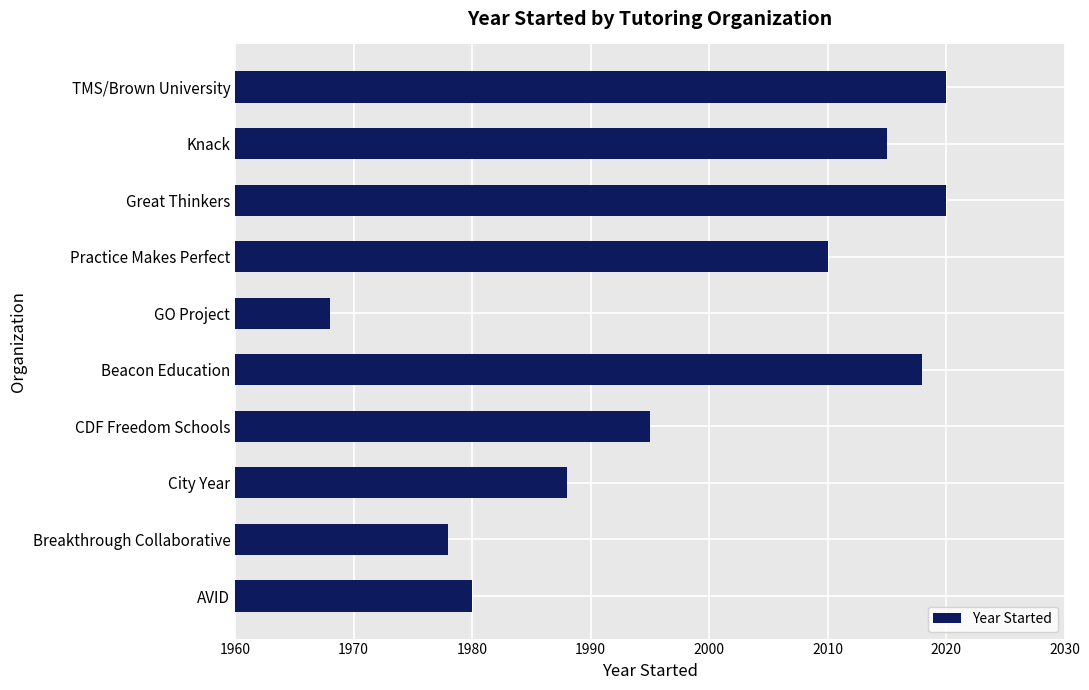

How many distinct data groups are displayed?

1